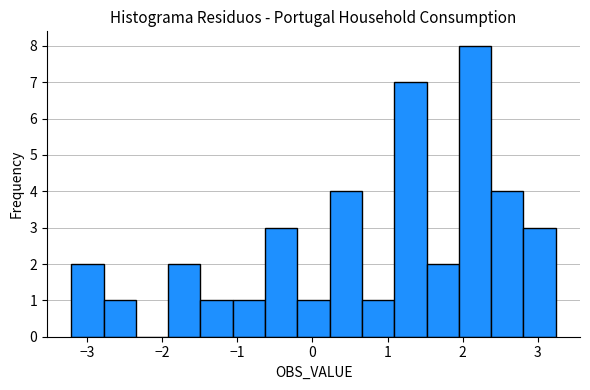

What is the height of the bar covering -0.6 to -0.2 on the x-axis? Neither the bar edges nor the heights are printed on the chart, so give them approximately, as read against the axes.

3